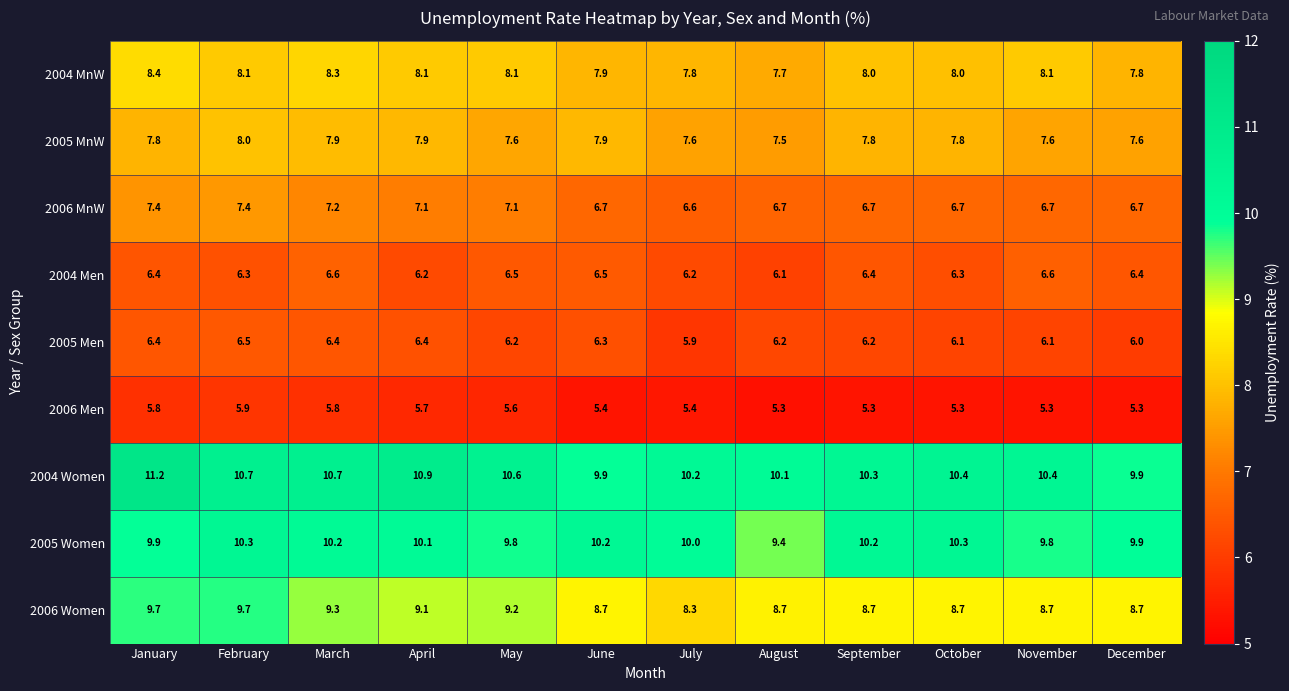

How many distinct data groups are displayed?

9